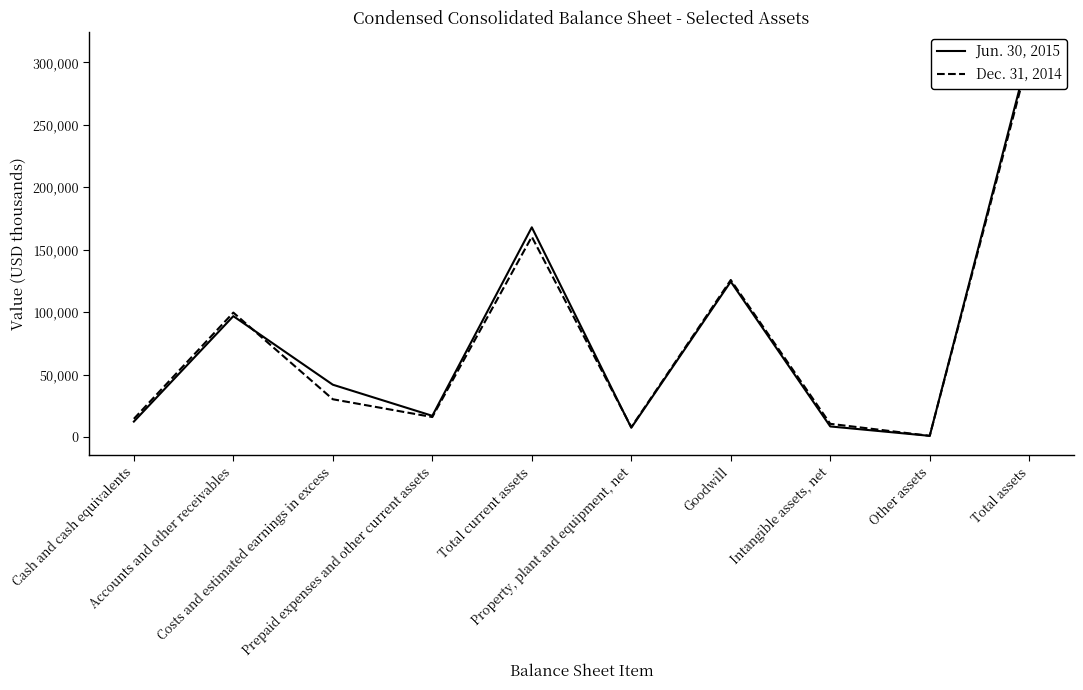

What are all the series names shown in the legend?

Jun. 30, 2015, Dec. 31, 2014